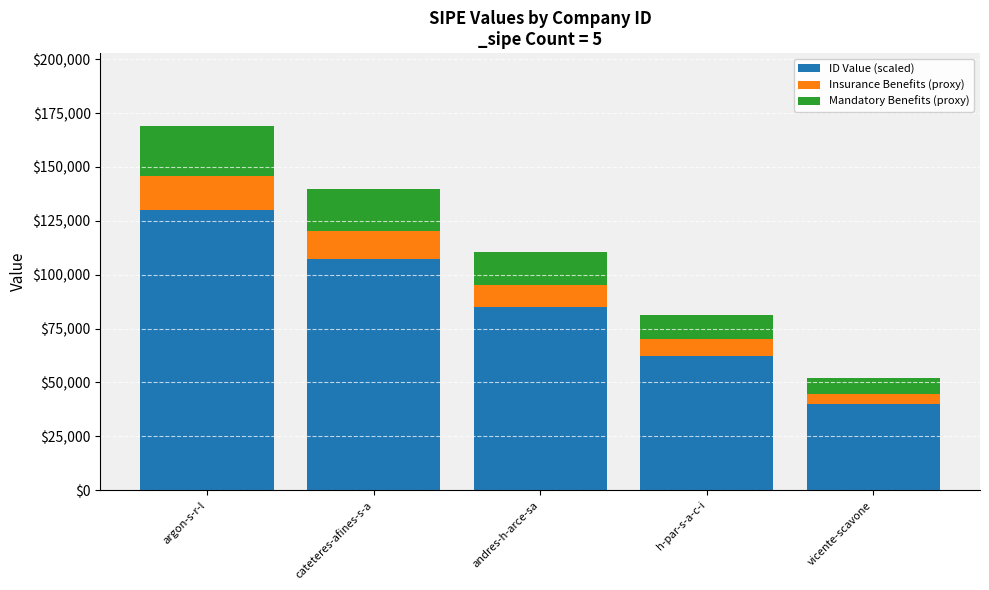

Which category has the lowest value in the ID Value (scaled) series?

vicente-scavone